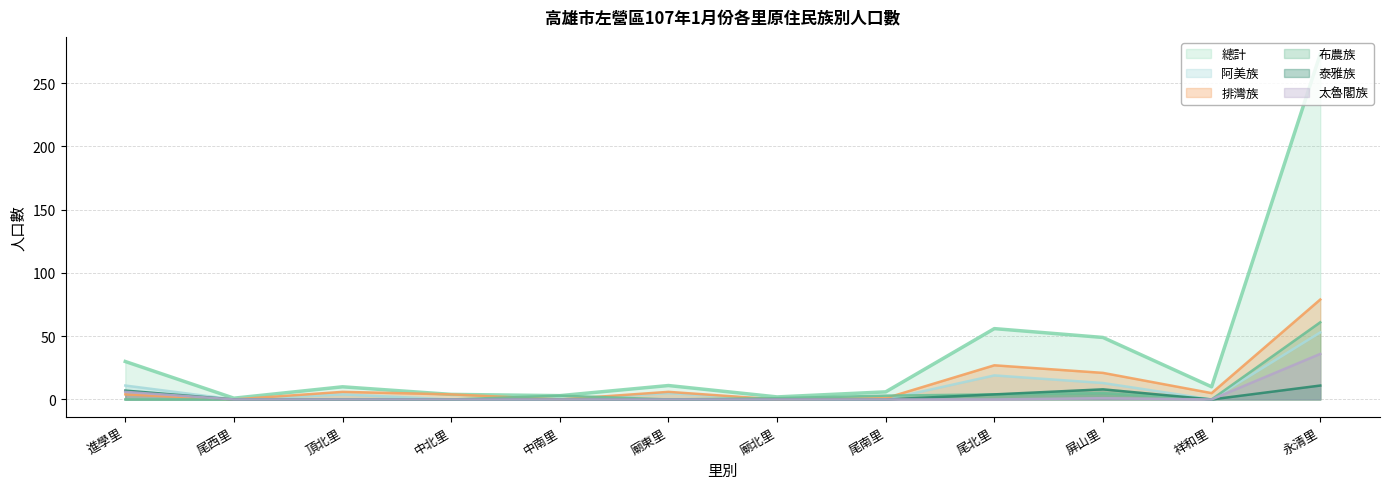

What is the label of the 11th point from the left?

祥和里